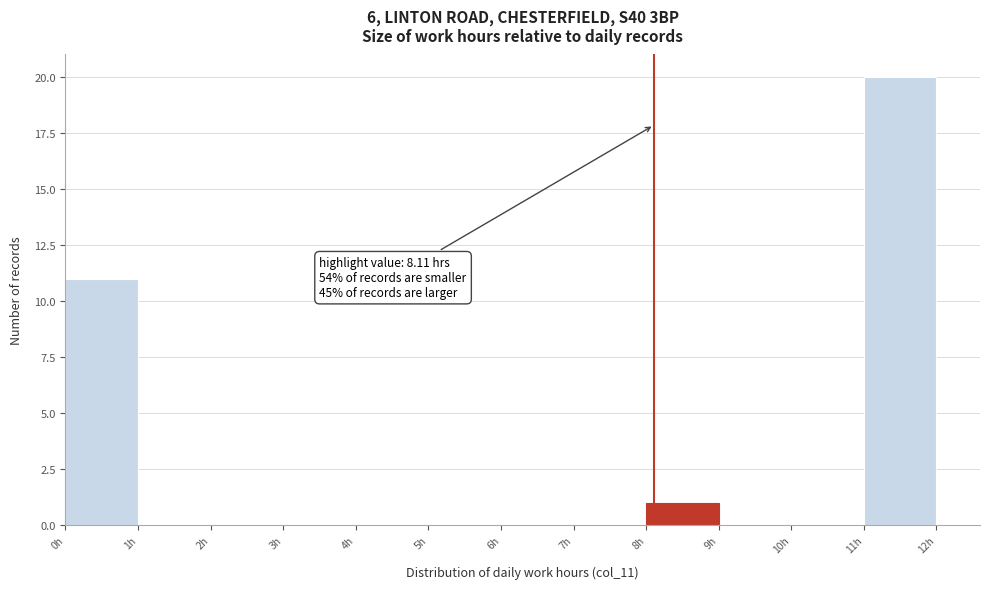

Which range on the x-axis has the tallest bar?

11 to 12